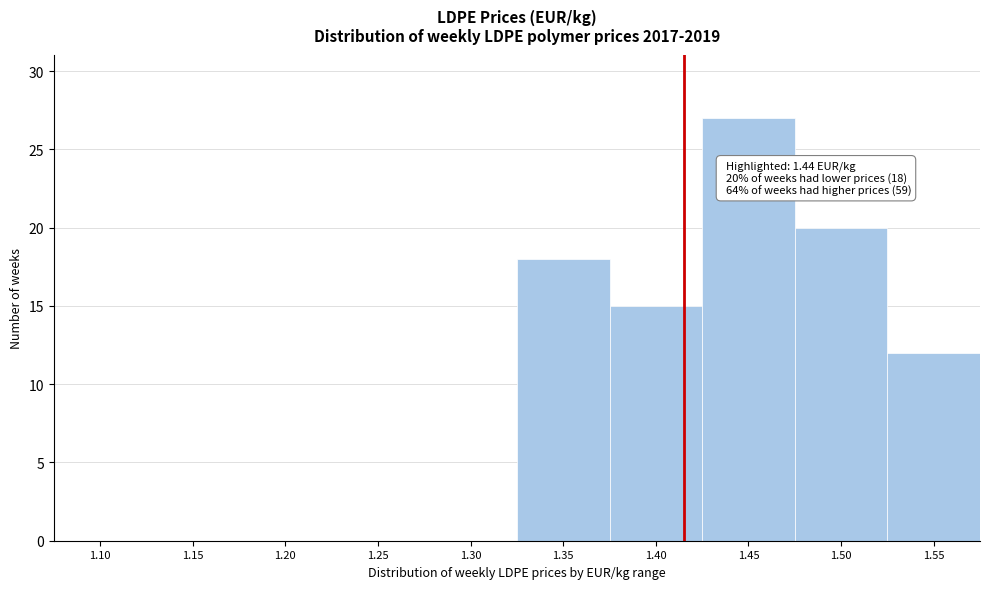

Reading left to right, transcribe all the data shown in this chart.

1.10=0	1.15=0	1.20=0	1.25=0	1.30=0	1.35=18	1.40=15	1.45=27	1.50=20	1.55=12